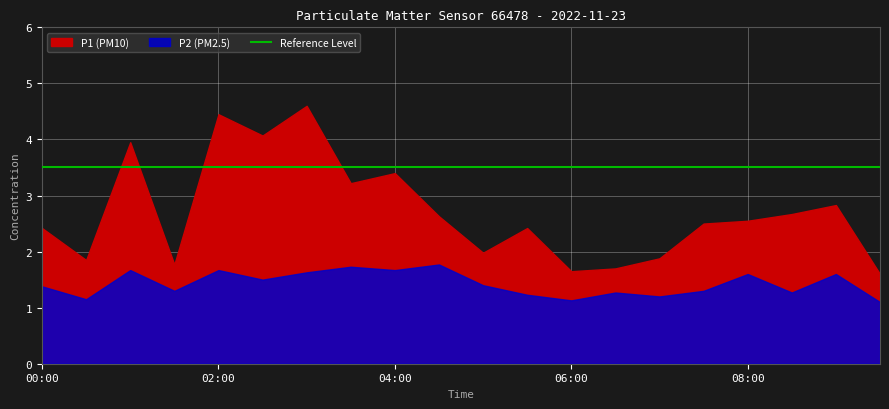

Reading left to right, what are all the values shown in this chart?

P1: 00:00=2.4	00:30=1.9	01:00=4.0	01:30=1.8	02:00=4.5	02:30=4.1	03:00=4.6	03:30=3.2	04:00=3.4	04:30=2.6	05:00=2.0	05:30=2.4	06:00=1.6	06:30=1.7	07:00=1.9	07:30=2.5	08:00=2.5	08:30=2.7	09:00=2.8	09:30=1.6
P2: 00:00=1.4	00:30=1.1	01:00=1.7	01:30=1.3	02:00=1.7	02:30=1.5	03:00=1.6	03:30=1.7	04:00=1.7	04:30=1.8	05:00=1.4	05:30=1.2	06:00=1.1	06:30=1.3	07:00=1.2	07:30=1.3	08:00=1.6	08:30=1.3	09:00=1.6	09:30=1.1